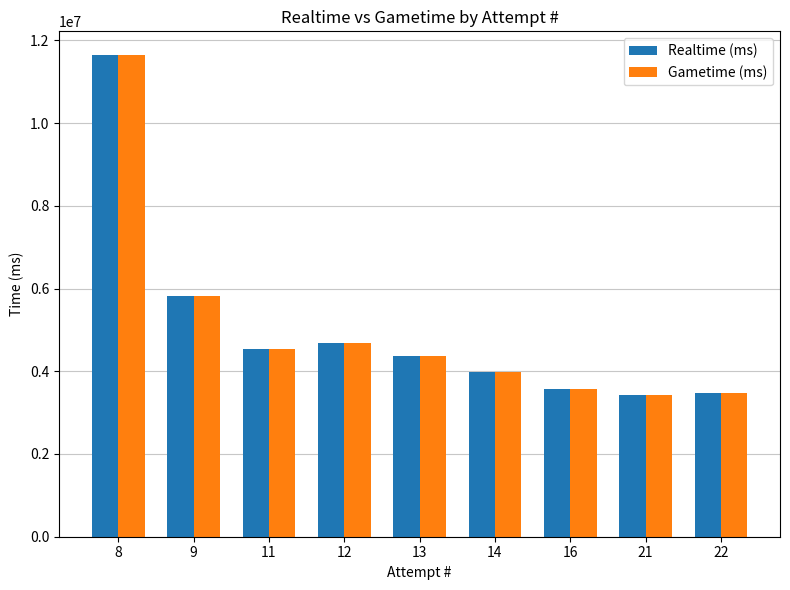

What are all the series names shown in the legend?

Realtime (ms), Gametime (ms)